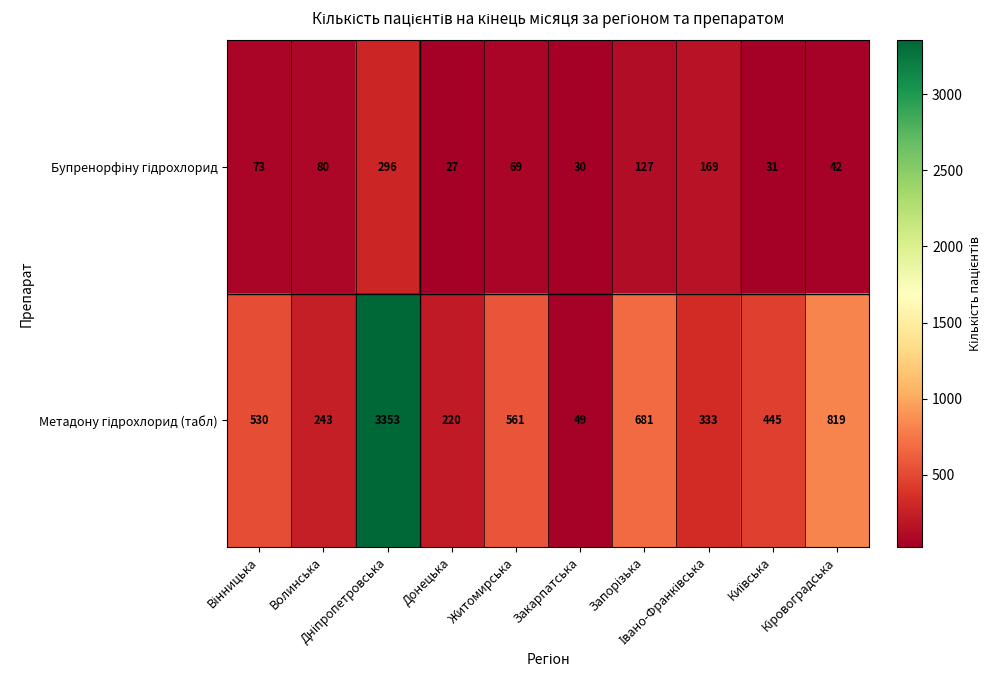

What is the greatest value displayed?

3353